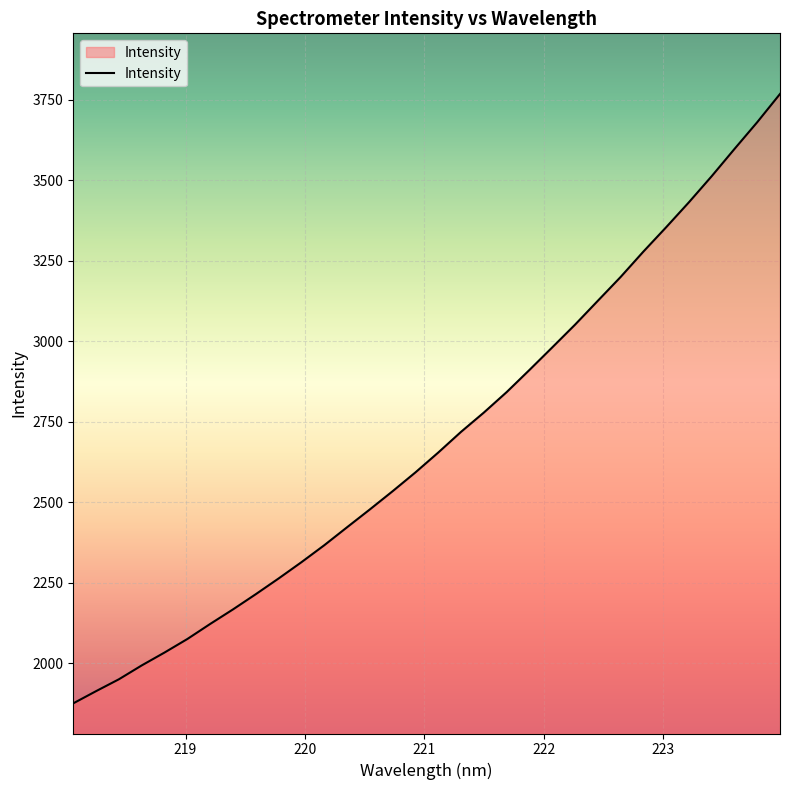

What is the difference between the maximum and minimum values?

1894.0